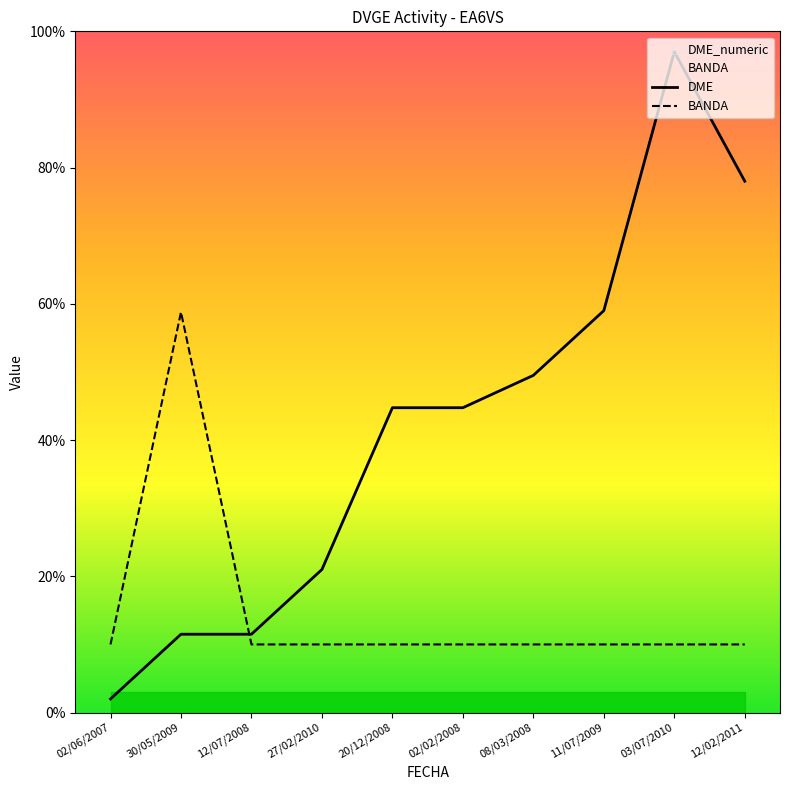

Between 12/02/2011 and 27/02/2010, which is larger?

12/02/2011